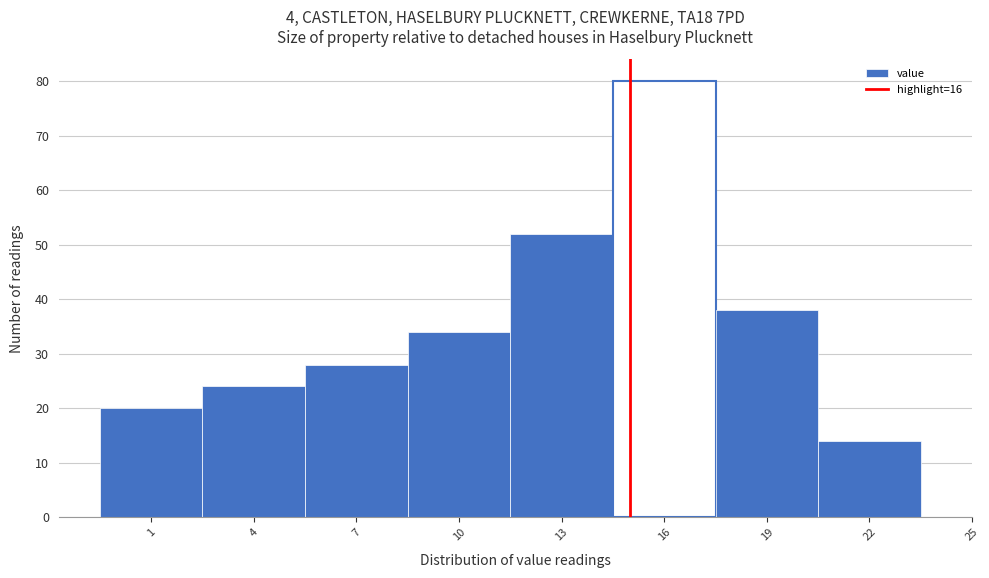

Reading left to right, extract all data points from this chart.

20	24	28	34	52	80	38	14